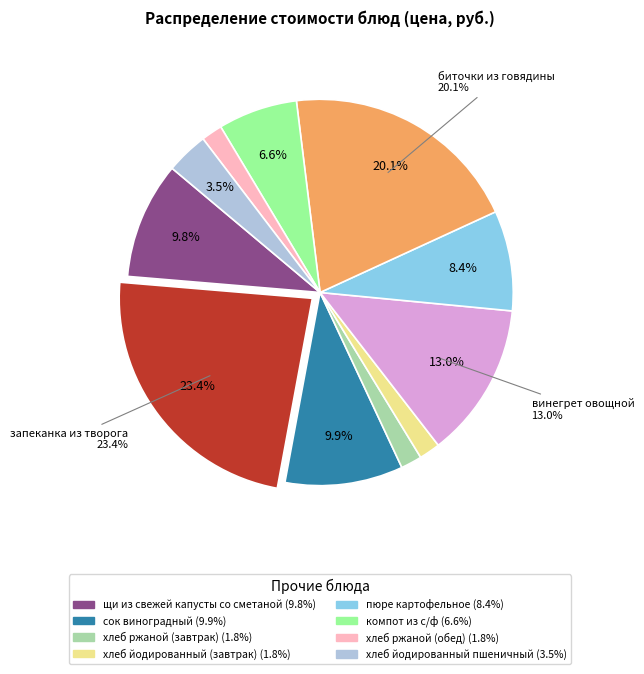

Count the number of slices in the pie.

11